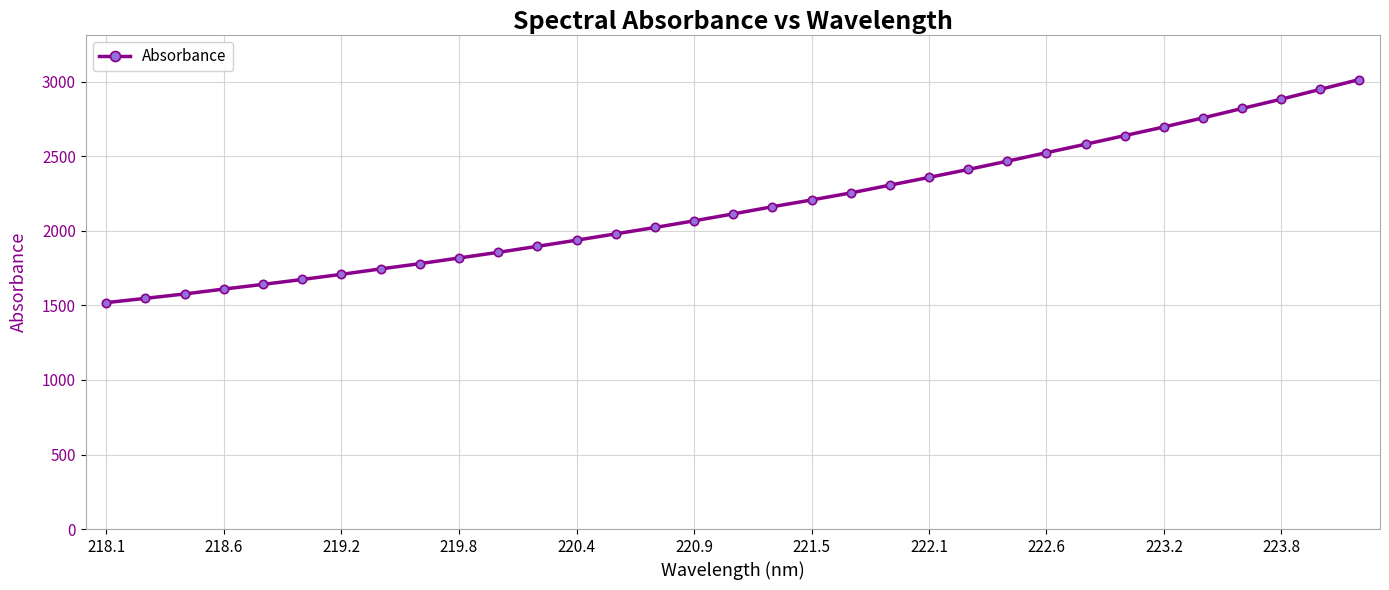

True or false: the data has more than 1 interior local peaks.

False